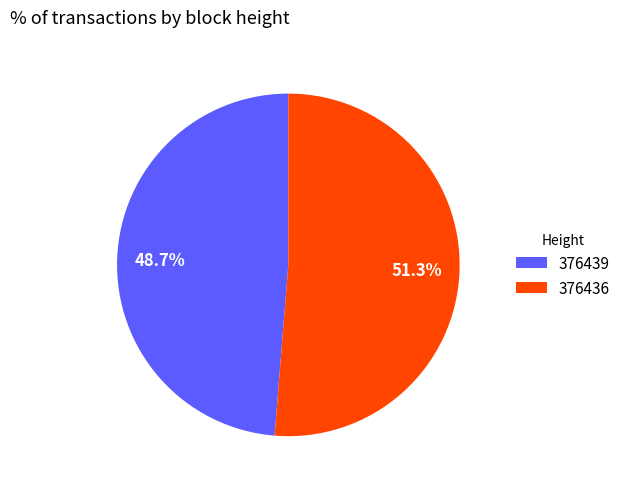

True or false: 376439 accounts for 49% of the total.

True